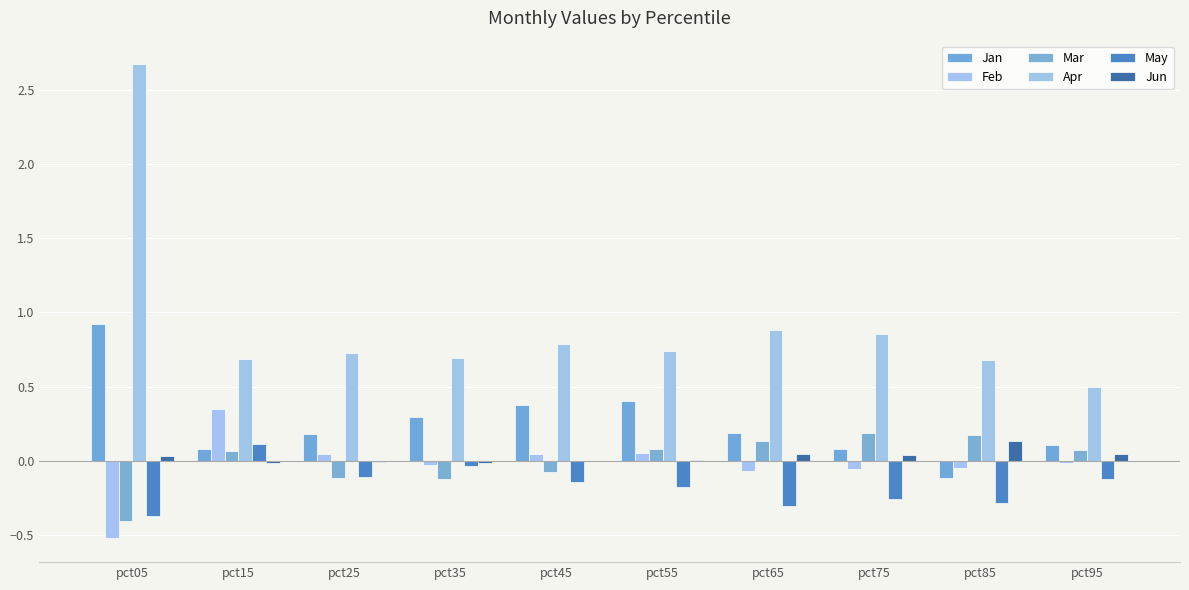

Which category has the lowest value across all series?

pct05